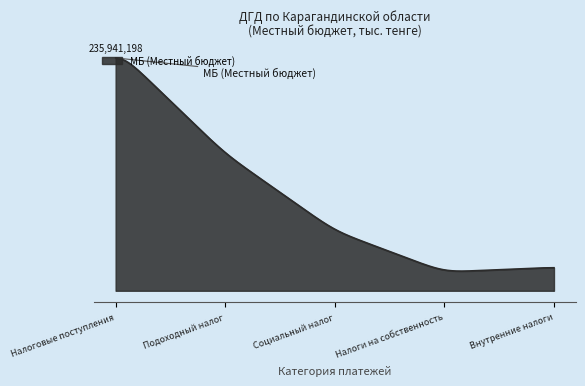

Does the chart have visible grid lines?

No